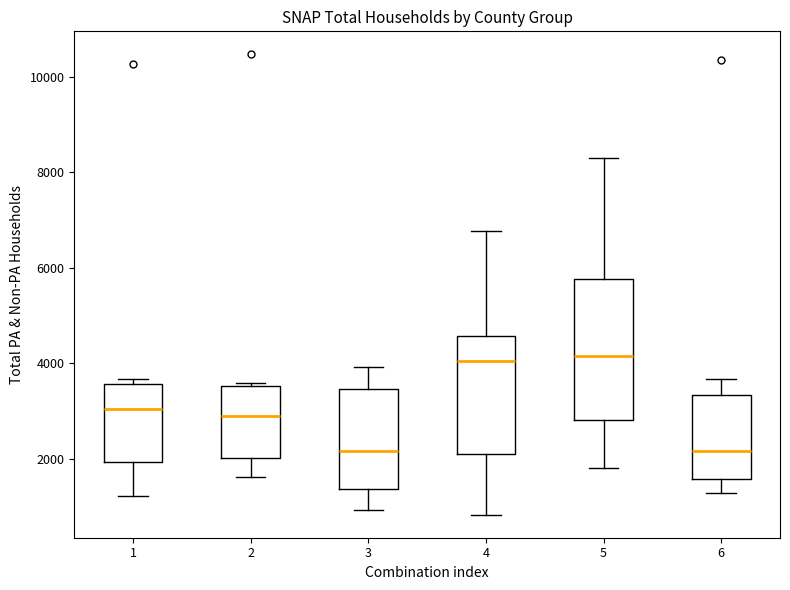

Reading left to right, read every box against the y-axis: the position of its median line, the range the box covers, and the ends of its whiskers. The values are not printed on the chart, so give them approximately, as read against the axis.

1: median 3000, box 2000 to 3600, whiskers 1200 to 3600 (just above the box's upper edge)
2: median 3000, box 2000 to 3600, whiskers 1600 to 3600 (just above the box's upper edge)
3: median 2200, box 1400 to 3400, whiskers 1000 to 4000
4: median 4000, box 2200 to 4600, whiskers 800 to 6800
5: median 4200, box 2800 to 5800, whiskers 1800 to 8400
6: median 2200, box 1600 to 3400, whiskers 1200 to 3600